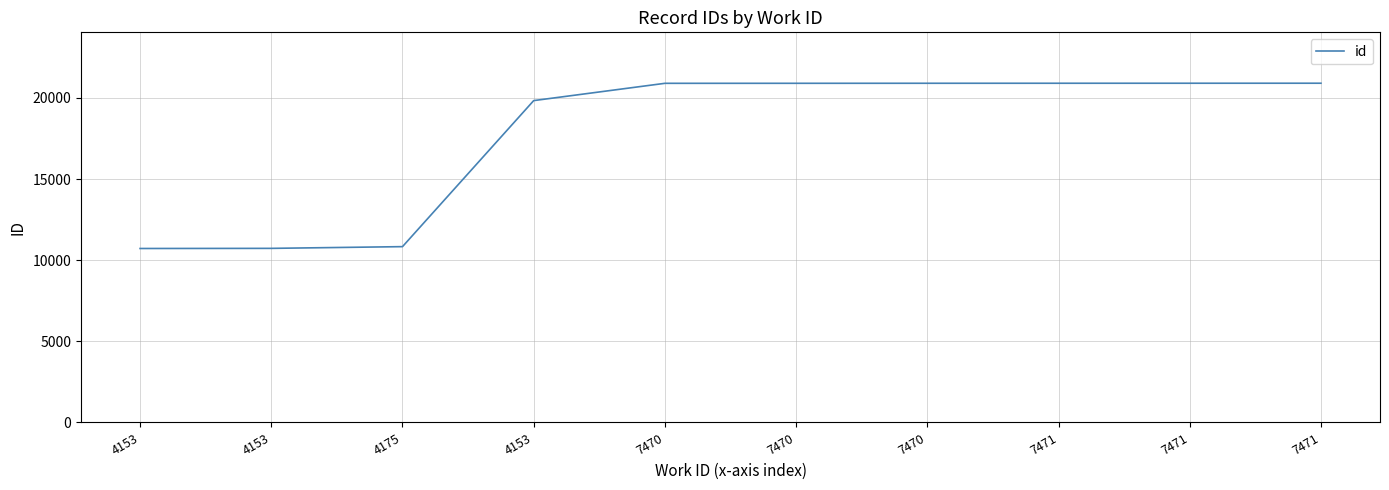

Reading left to right, transcribe all the data shown in this chart.

10720	10728	10834	19833	20898	20899	20901	20902	20903	20904